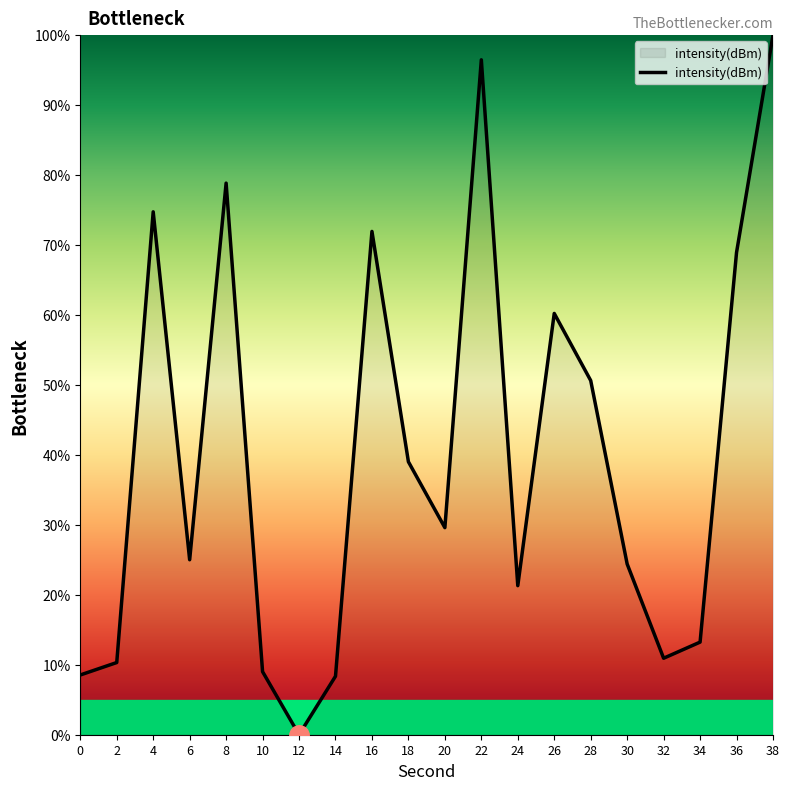

What is the change in value from 20 to 22?

+66.9